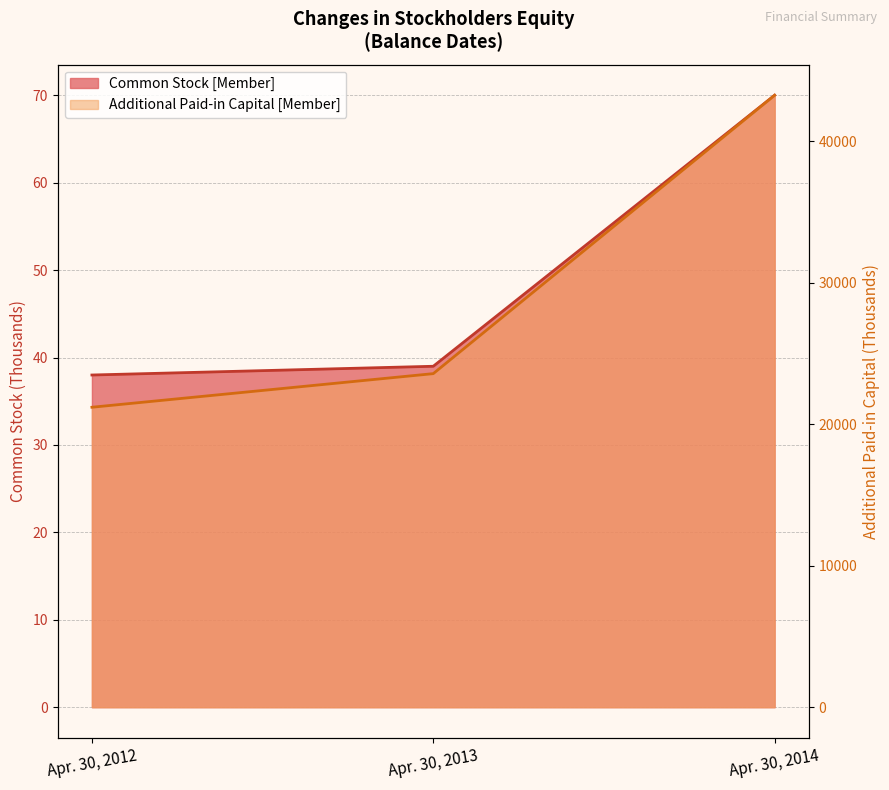

What are all the series names shown in the legend?

Common Stock [Member], Additional Paid-in Capital [Member]